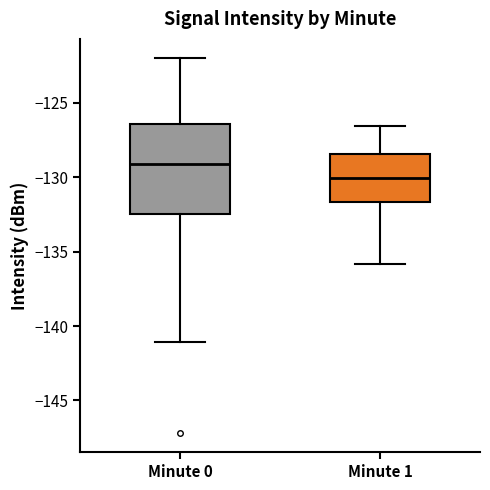

Which box's median line is the highest?

Minute 0